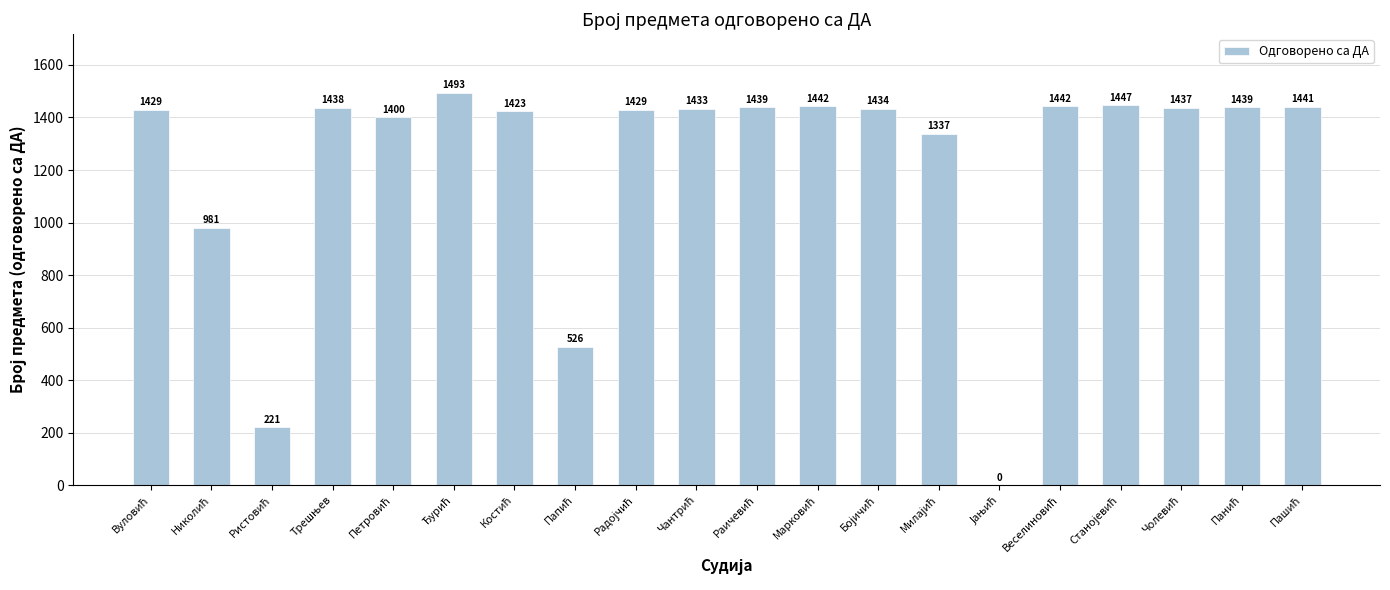

What is the maximum value shown in the chart?

1493